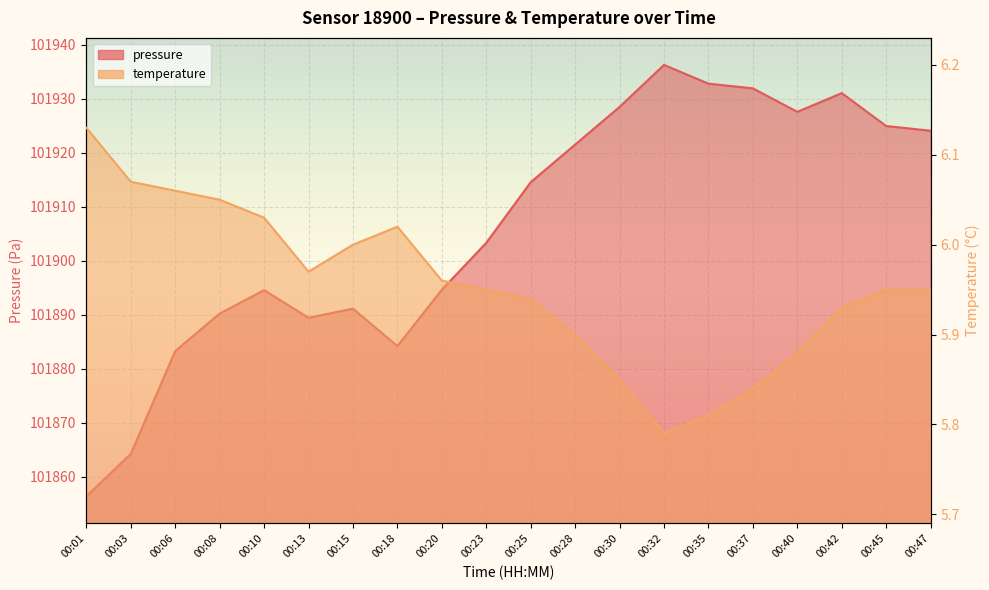

The value of pressure at 00:08 is 101890.2. True or false?

True